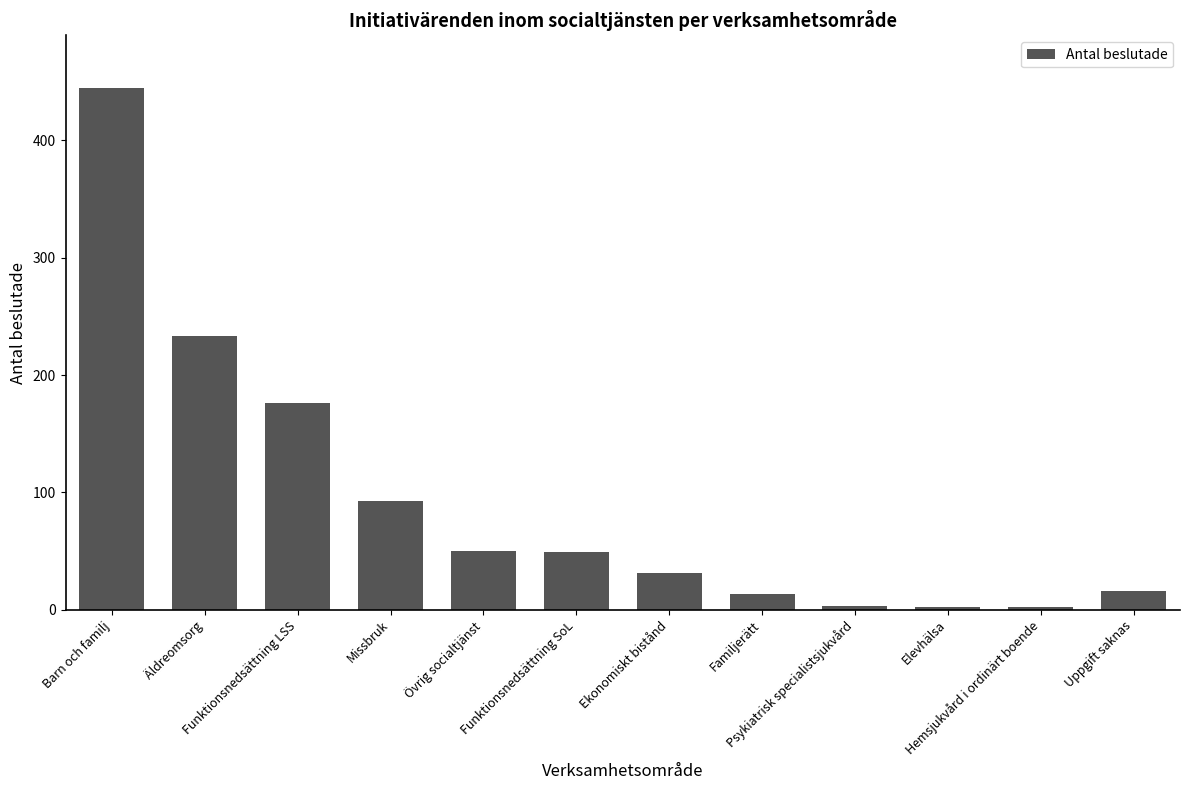

What value does the data have at Ekonomiskt bistånd?

31